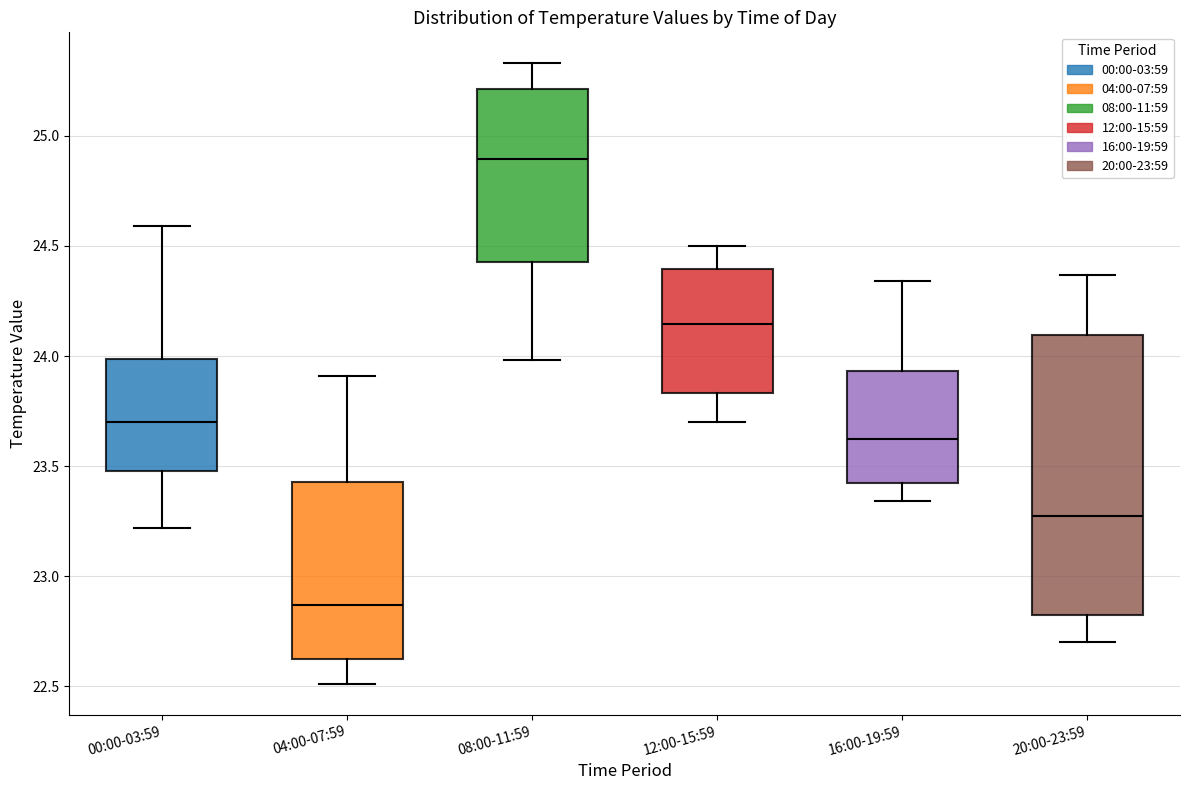

Which box's median line is the highest?

08:00-11:59